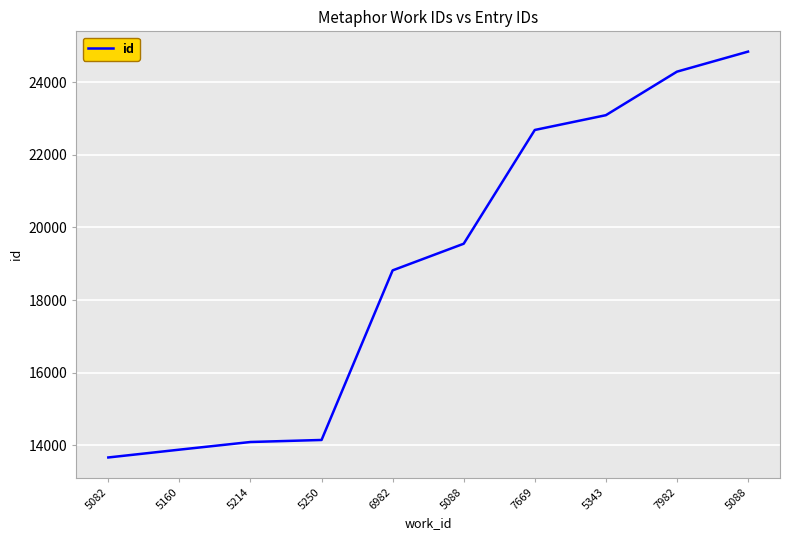

Rank the categories by value from highest to lowest.

5088, 7982, 5343, 7669, 5088, 6982, 5250, 5214, 5160, 5082